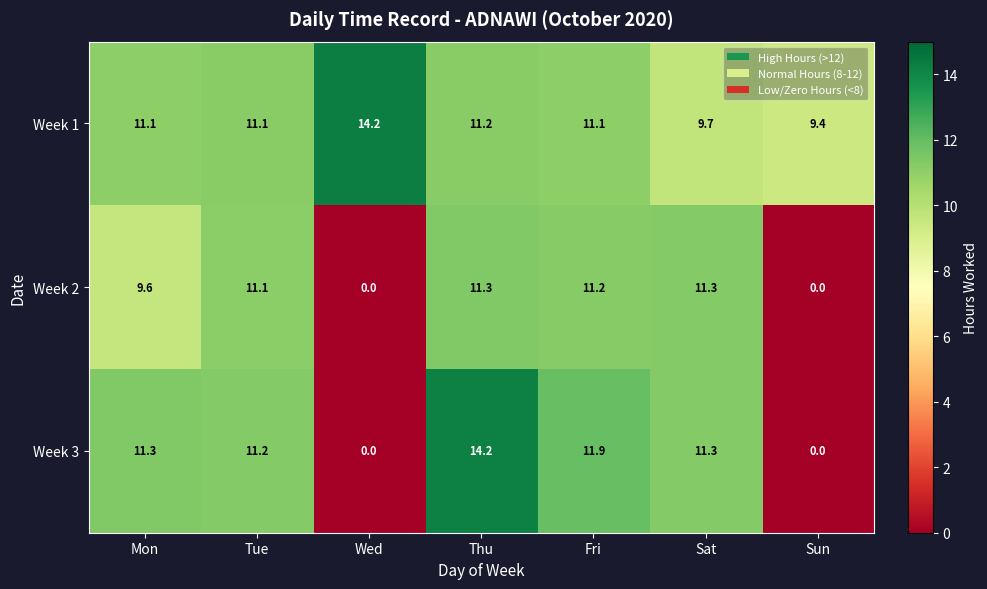

Reading left to right, list all the values displayed in this chart.

Week 1: Mon=11.1	Tue=11.1	Wed=14.2	Thu=11.2	Fri=11.1	Sat=9.7	Sun=9.4
Week 2: Mon=9.6	Tue=11.1	Wed=0.0	Thu=11.3	Fri=11.2	Sat=11.3	Sun=0.0
Week 3: Mon=11.3	Tue=11.2	Wed=0.0	Thu=14.2	Fri=11.9	Sat=11.3	Sun=0.0